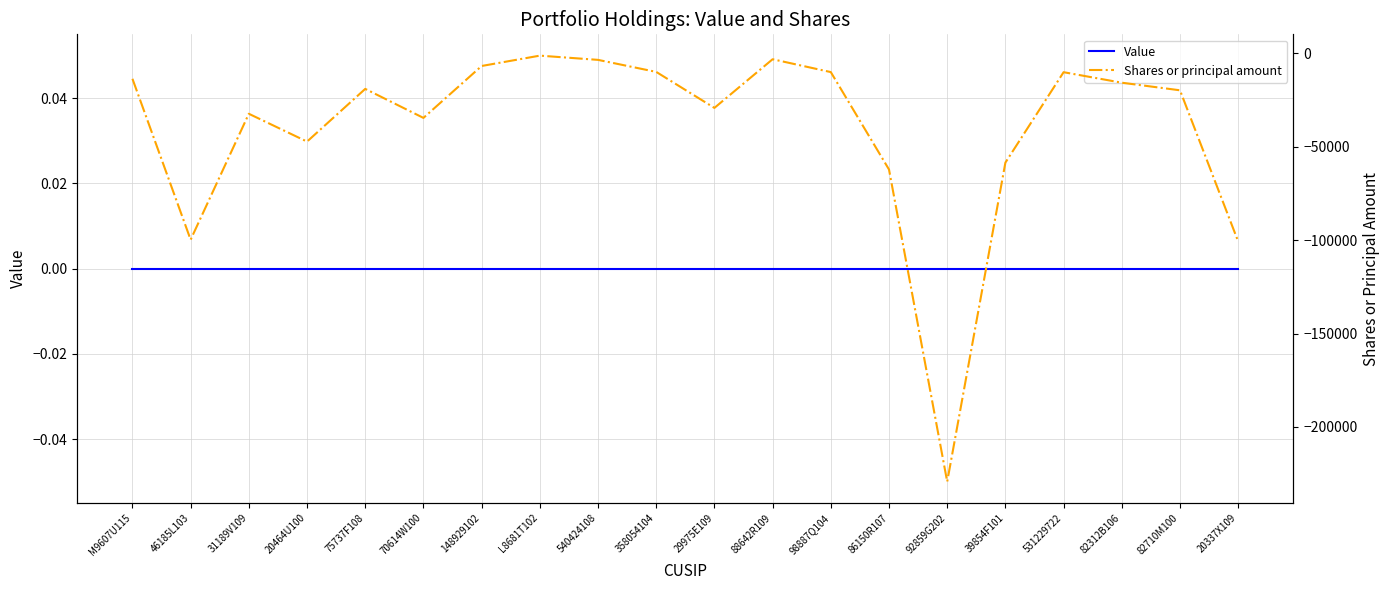

Between 31189V109 and 148929102, which is larger?

31189V109